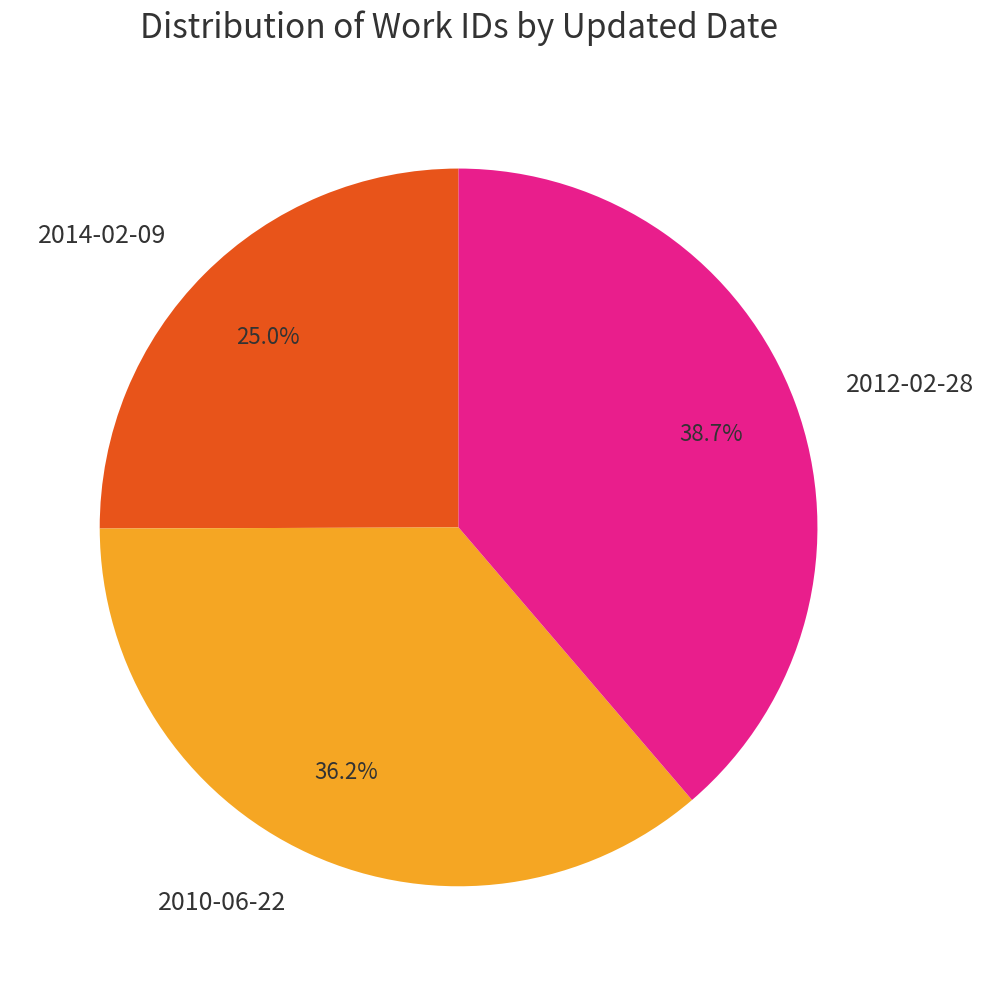

Does any single category account for the majority?

No